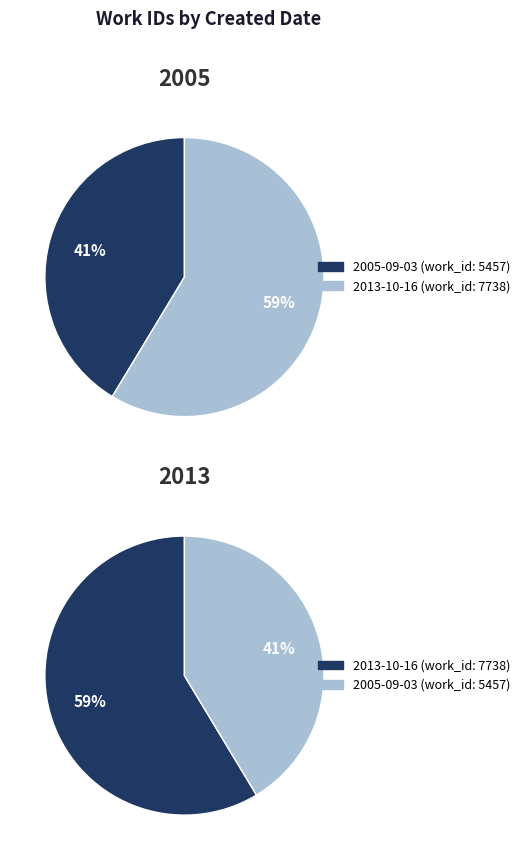

Is it true that 2013-10-16 is 45% of the pie?

False